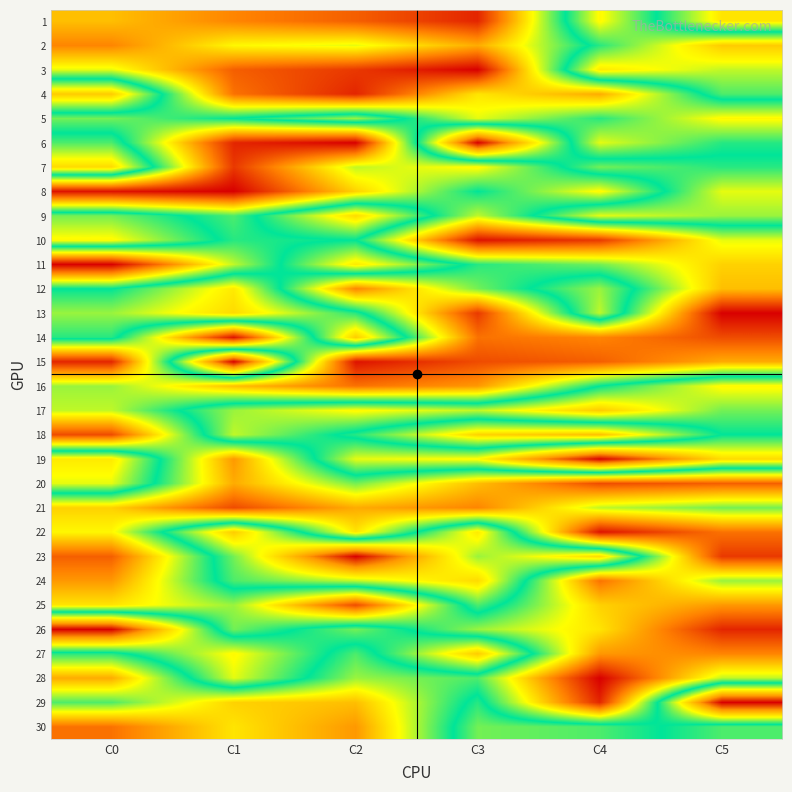

What is the spread (max minus min) of values at C3?

40